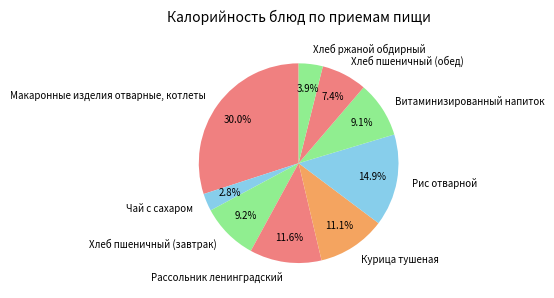

How many segments does this pie chart have?

9